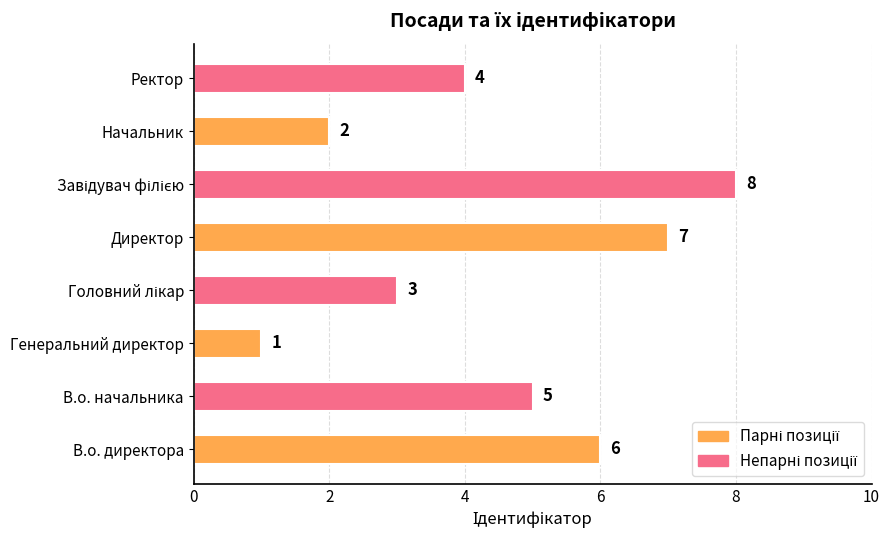

Which label corresponds to the smallest value in the chart?

Генеральний директор